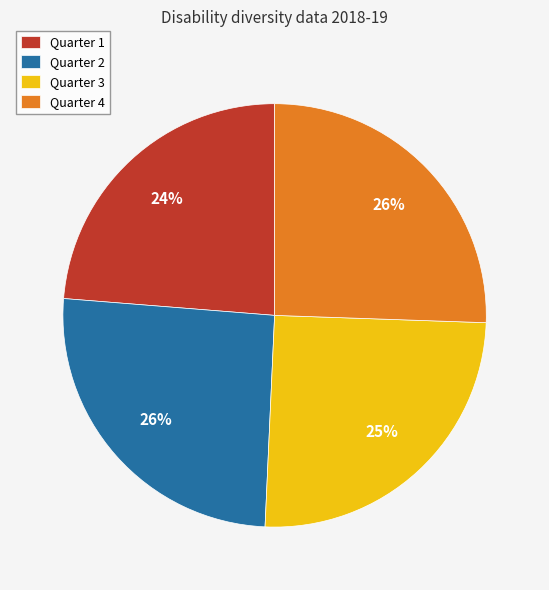

Which category has the smallest portion of the pie?

Quarter 1